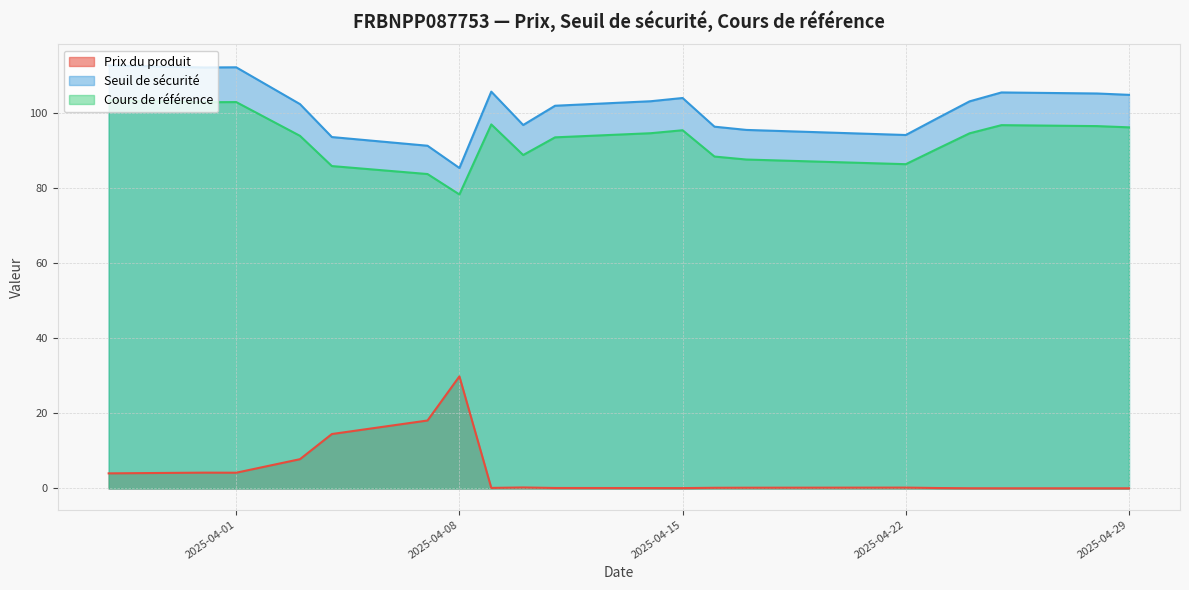

The value of Seuil de sécurité at 2025-04-01 is 112.0. True or false?

True